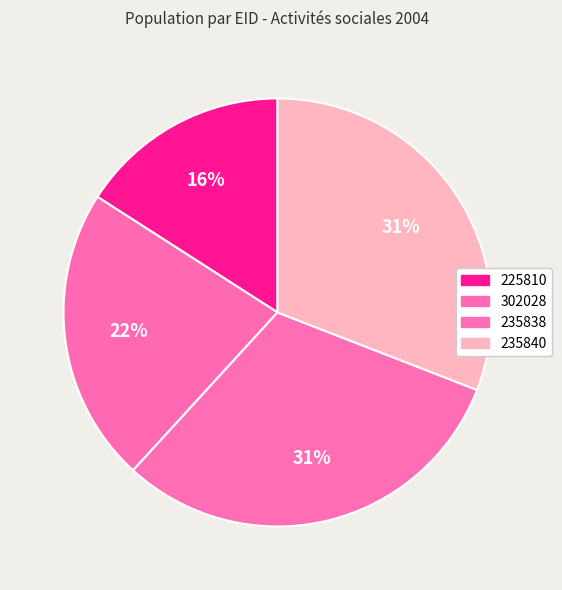

What percentage do 225810 and 235840 together represent?

46.8%